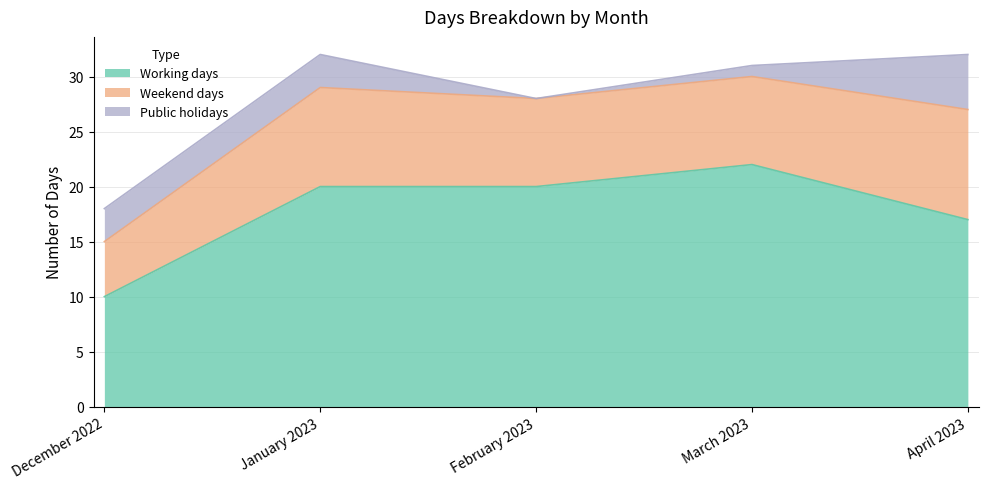

Reading left to right, extract all data points from this chart.

Working days: 10	20	20	22	17
Weekend days: 5	9	8	8	10
Public holidays: 3	3	0	1	5